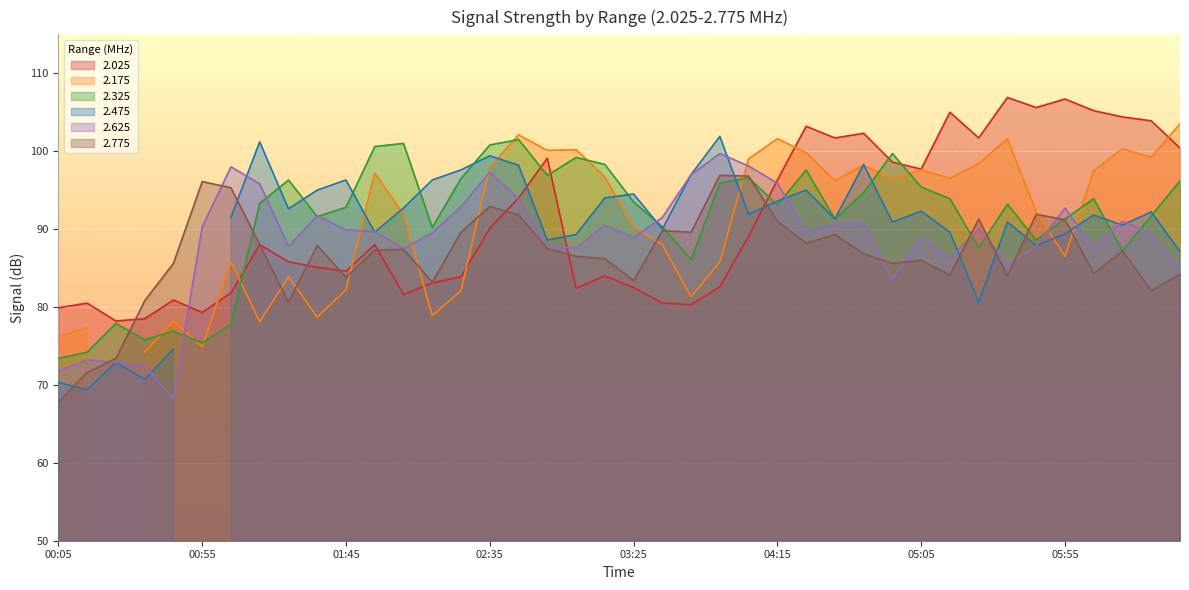

Which series has the widest spread of values?

2.625